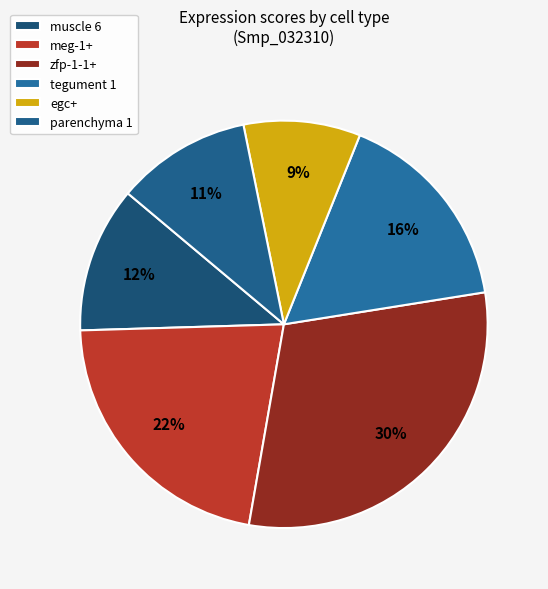

Rank the categories by value from lowest to highest.

egc+, parenchyma 1, muscle 6, tegument 1, meg-1+, zfp-1-1+